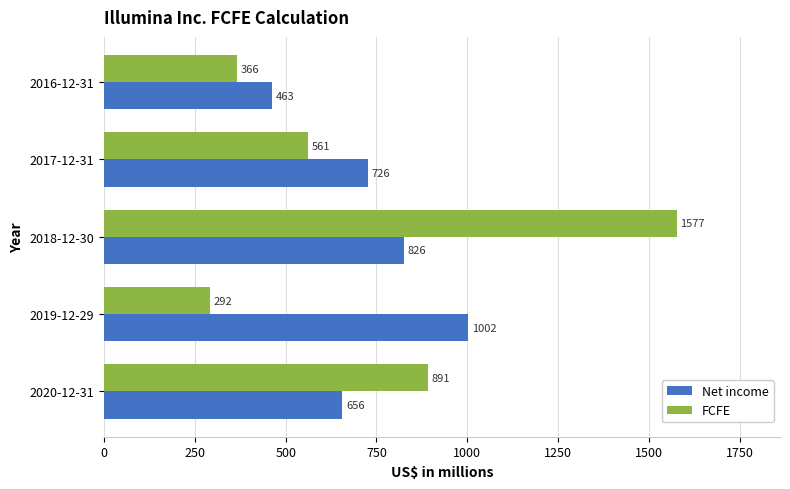

Rank the categories by Net income value from highest to lowest.

2019-12-29, 2018-12-30, 2017-12-31, 2020-12-31, 2016-12-31